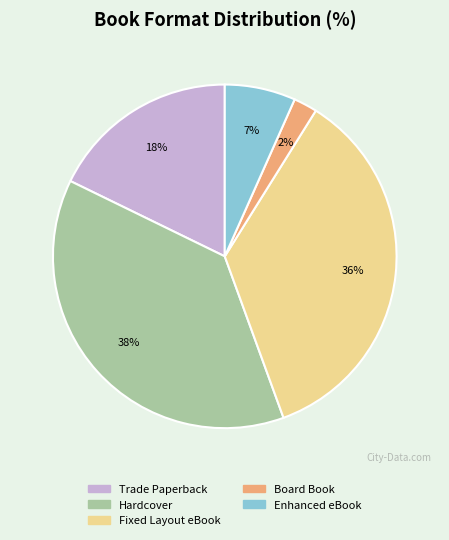

Between Board Book and Enhanced eBook, which is larger?

Enhanced eBook